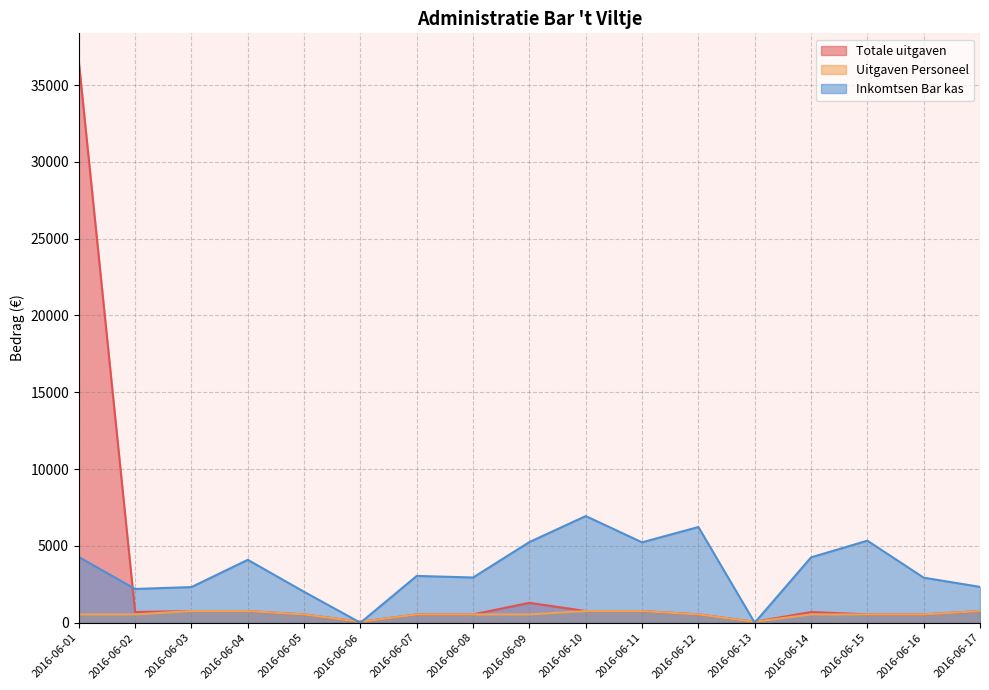

At which label does Inkomtsen Bar kas reach its peak?

2016-06-10